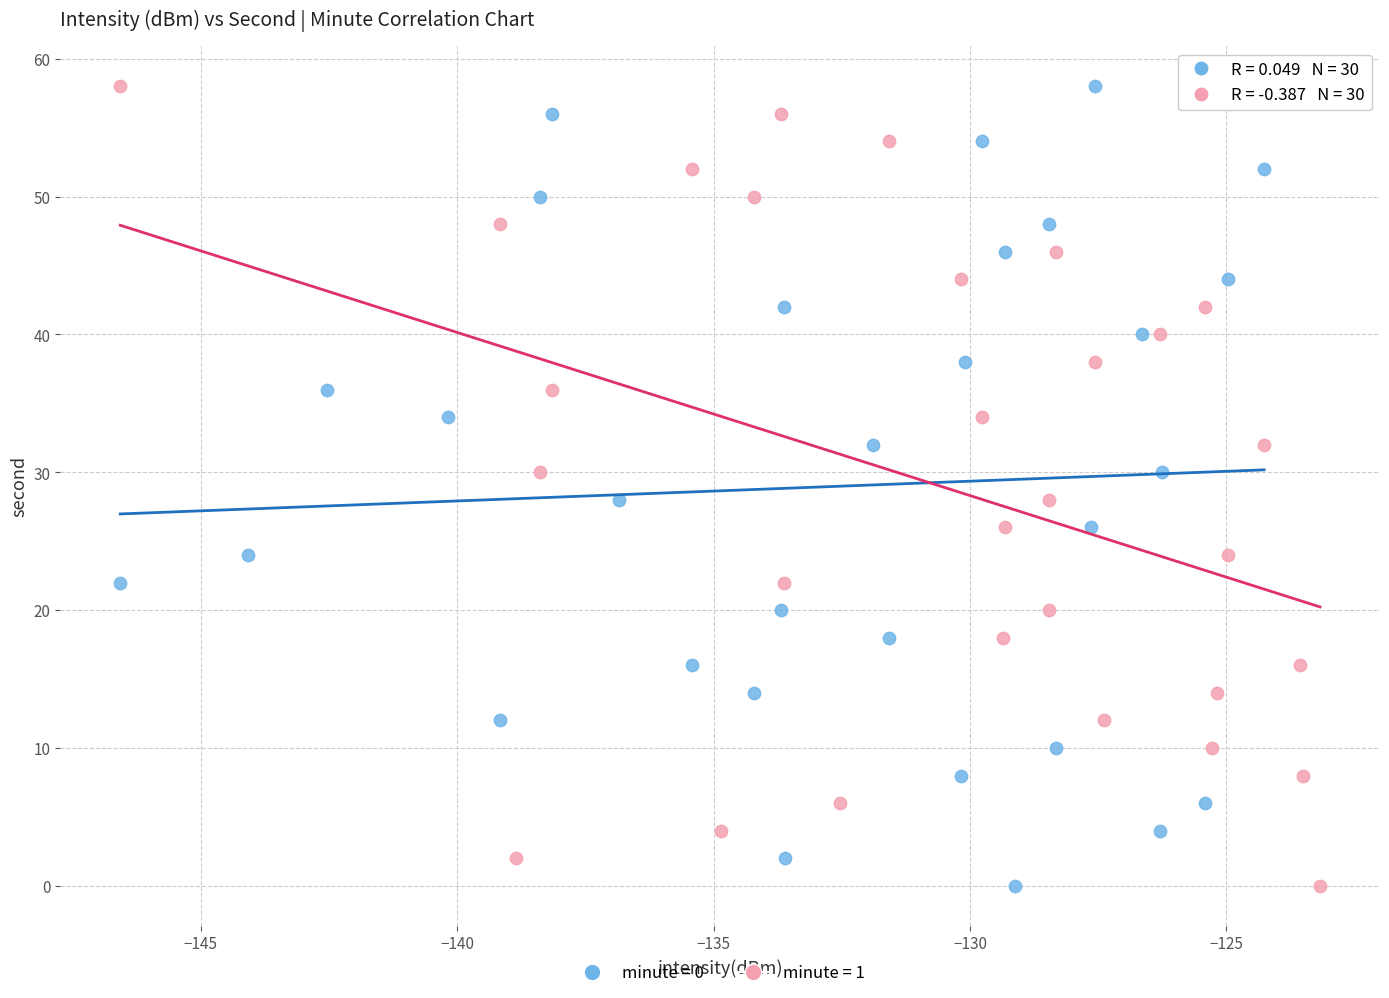

What are all the series names shown in the legend?

minute = 0, minute = 1